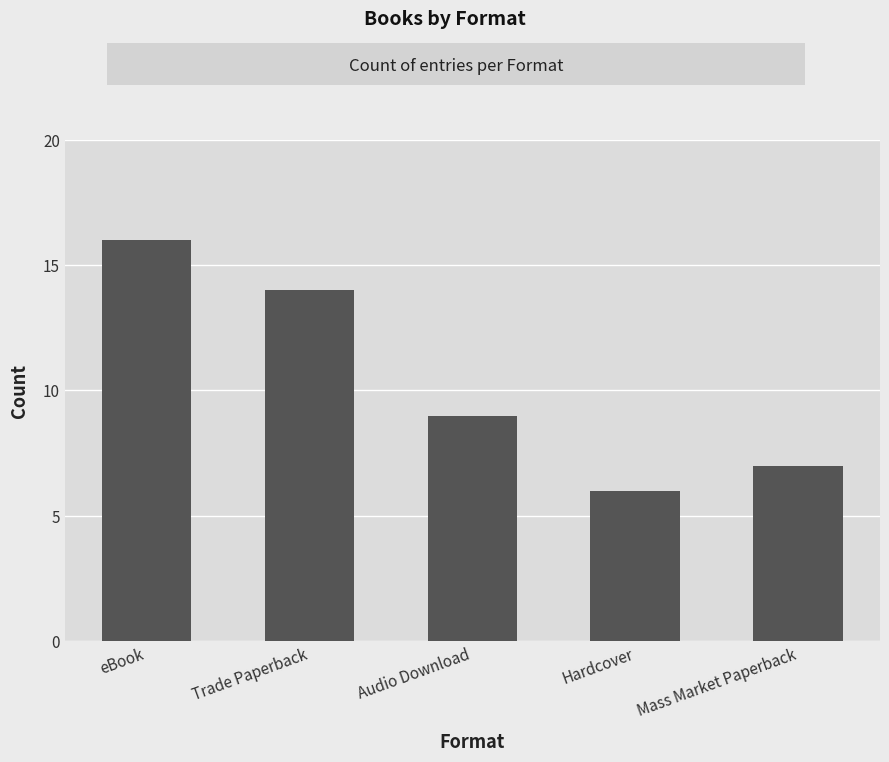

At which label is the value closest to 11?

Audio Download